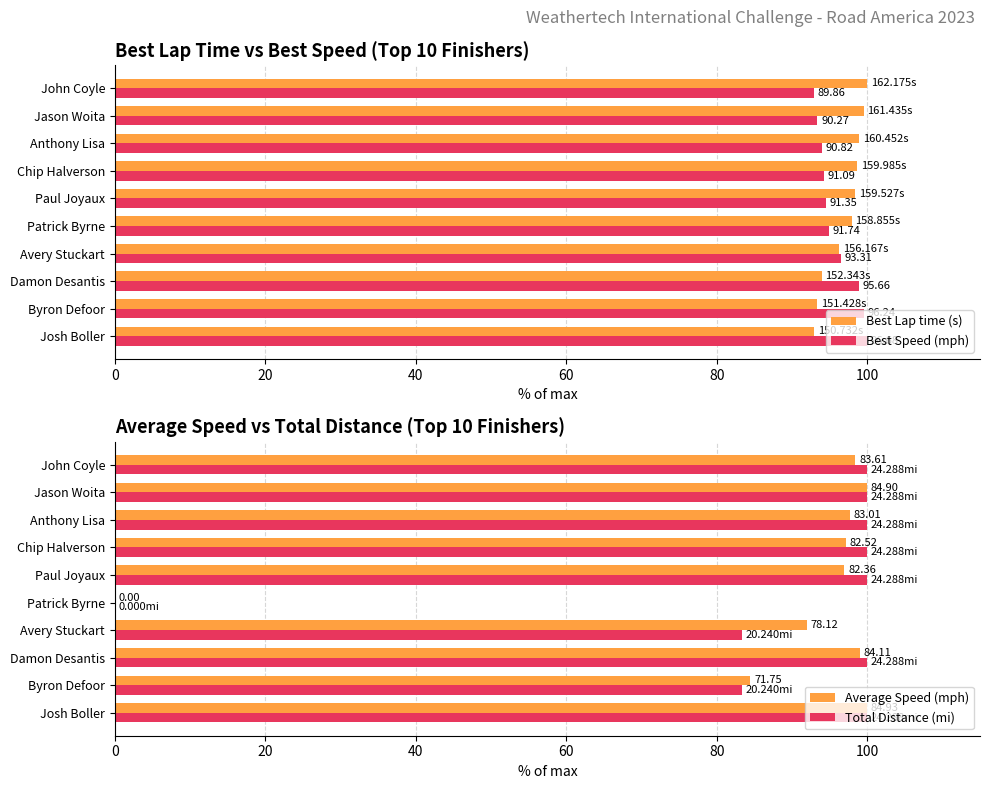

What is the sum of the Total Distance (mi) values at Paul Joyaux and Anthony Lisa?

200.0